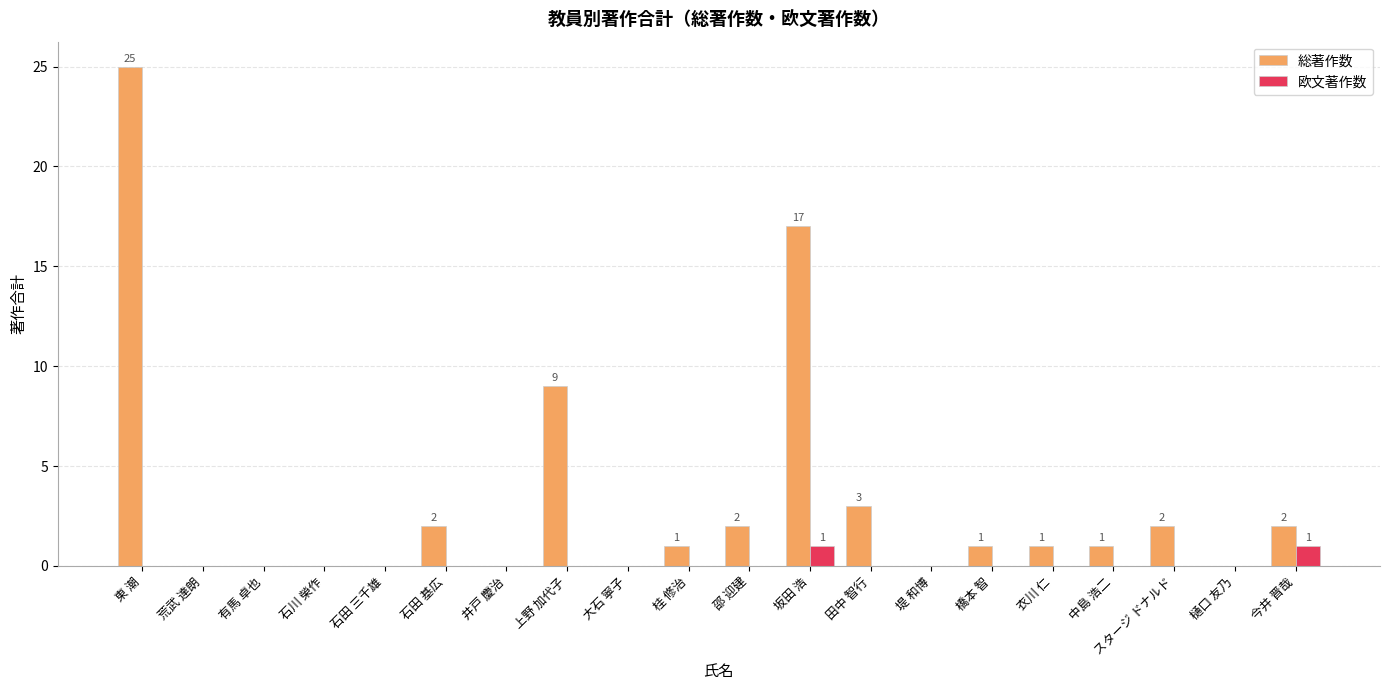

How many series are shown in this chart?

2